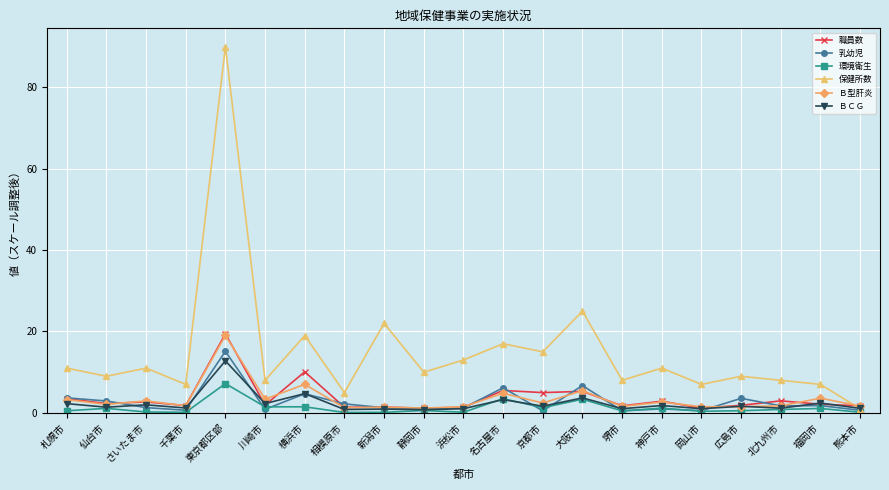

What is the label of the 2nd point from the right?

福岡市